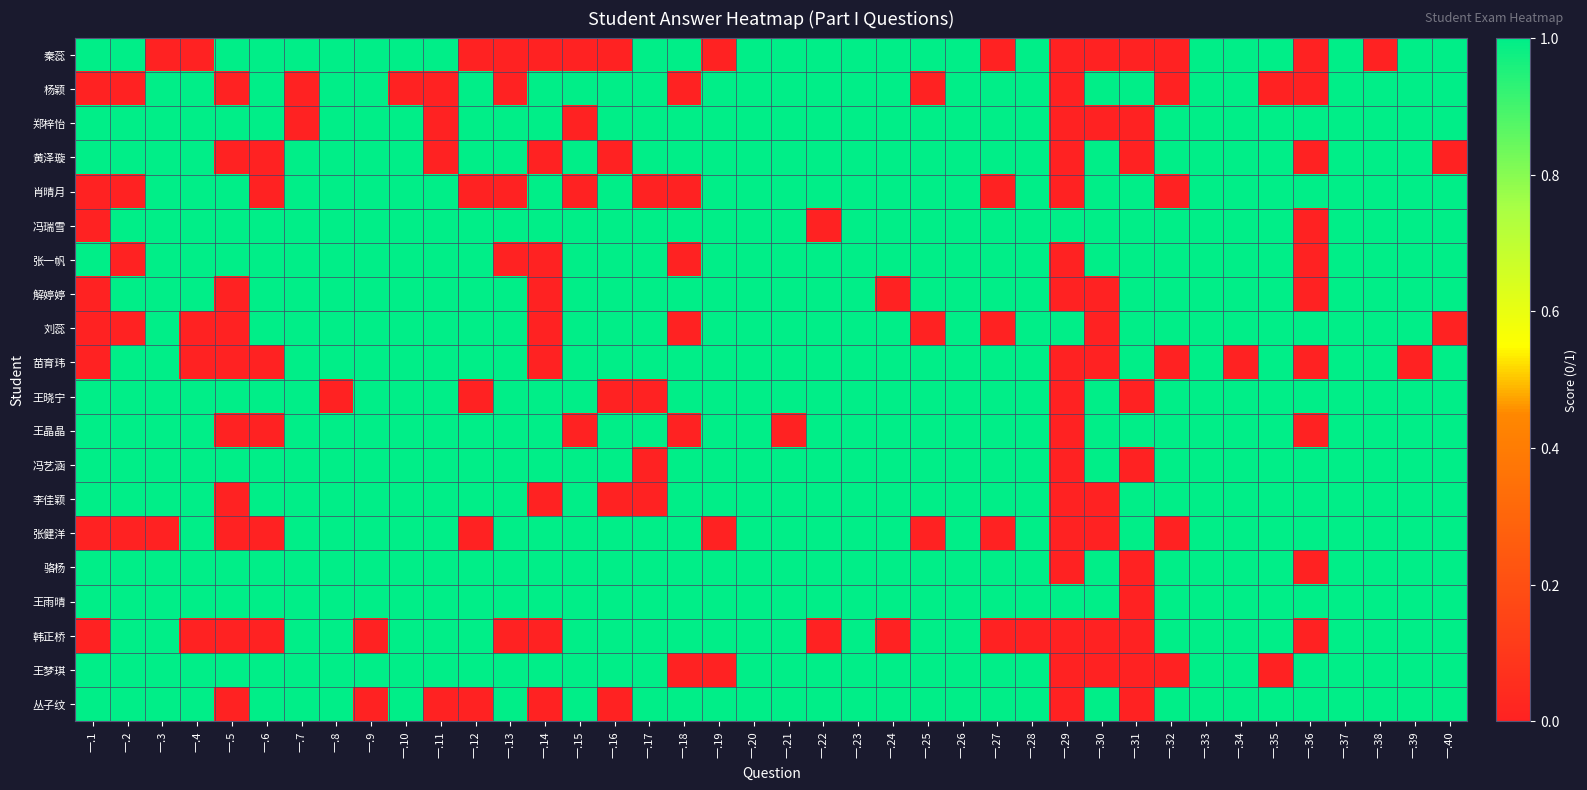

What is the total value across all series at 一.12?

15